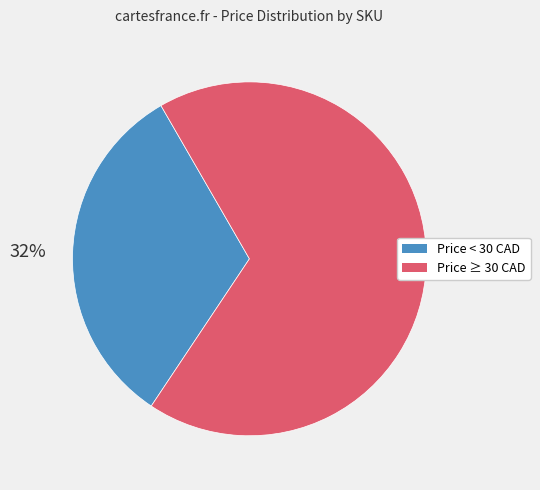

Is there a majority slice in this chart?

Yes